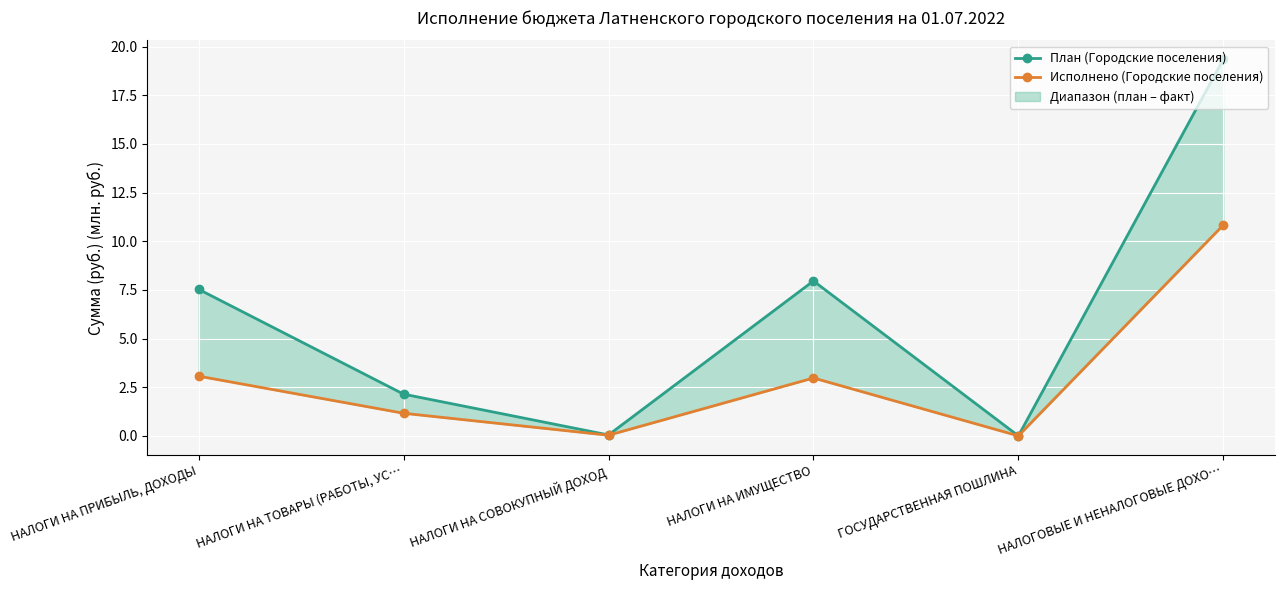

True or false: План (Городские поселения) and Исполнено (Городские поселения) intersect in this chart.

False